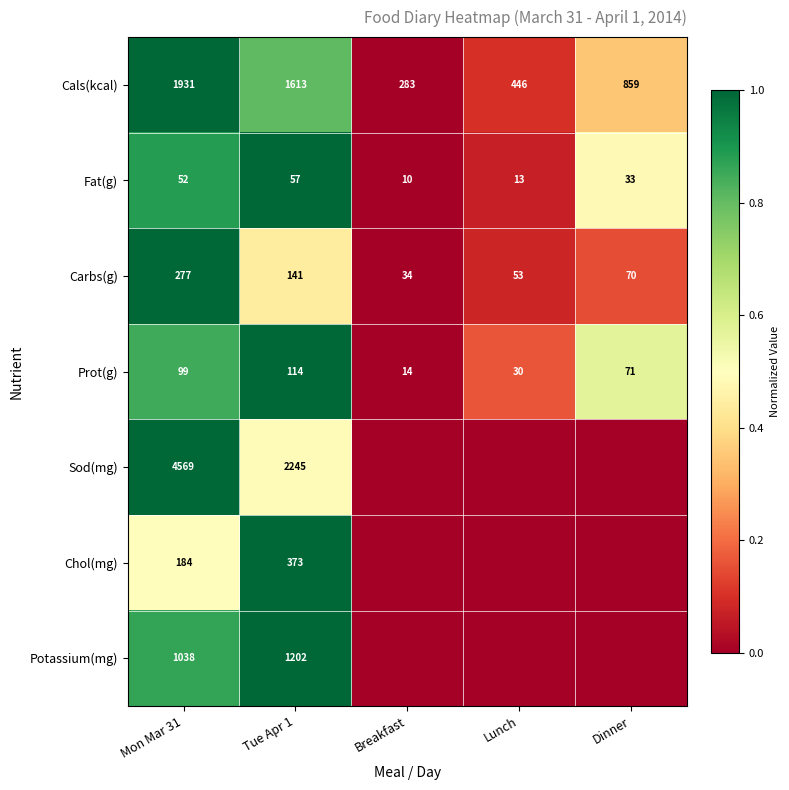

What is the highest value of the Prot(g) series?

114